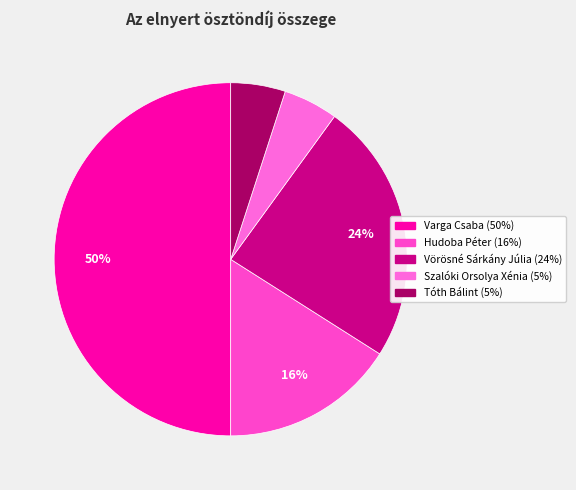

To the nearest percent, what is the average slice percentage?

20%